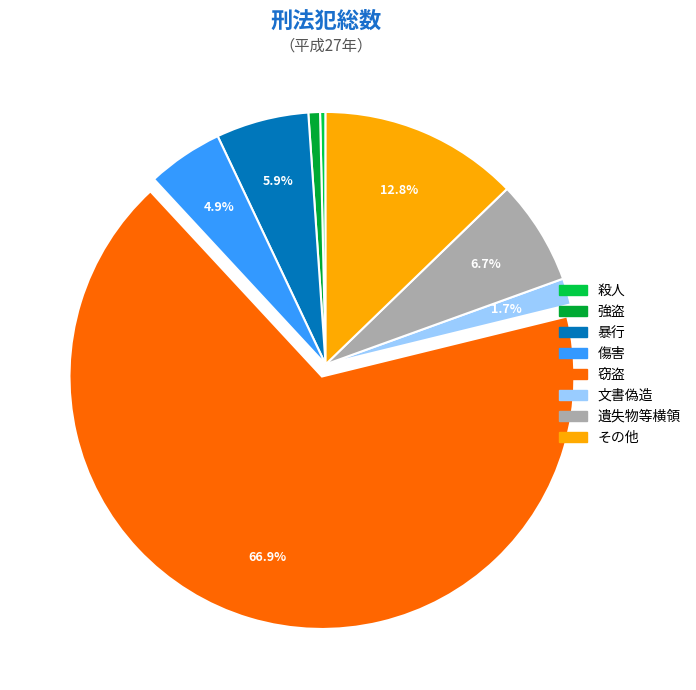

Between 強盗 and その他, which is larger?

その他